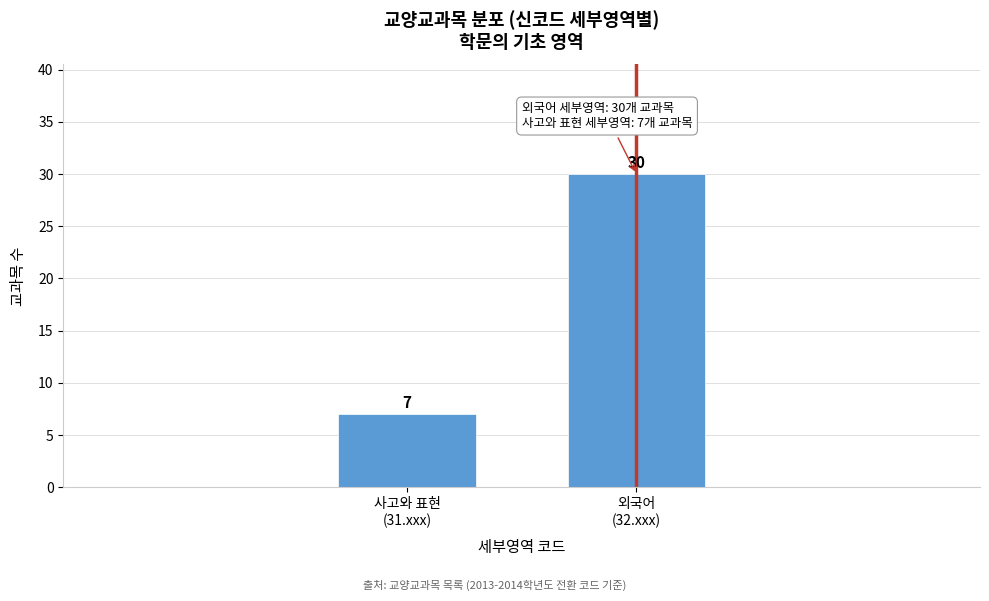

What is the sum of all values?

37